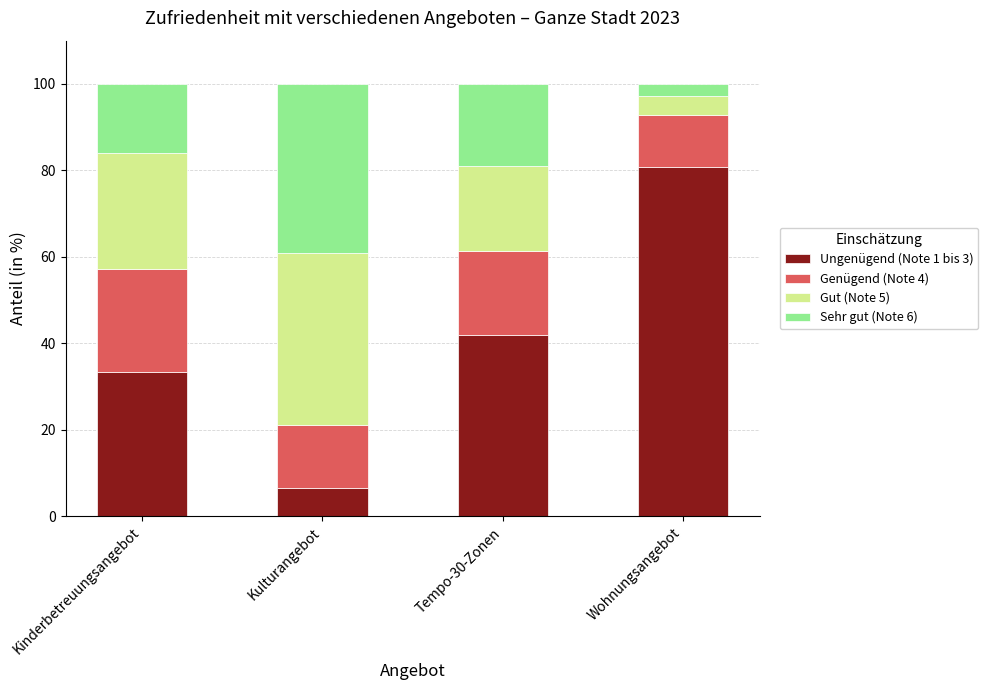

What is the difference between the maximum and minimum values in the Ungenügend (Note 1 bis 3) series?

74.2